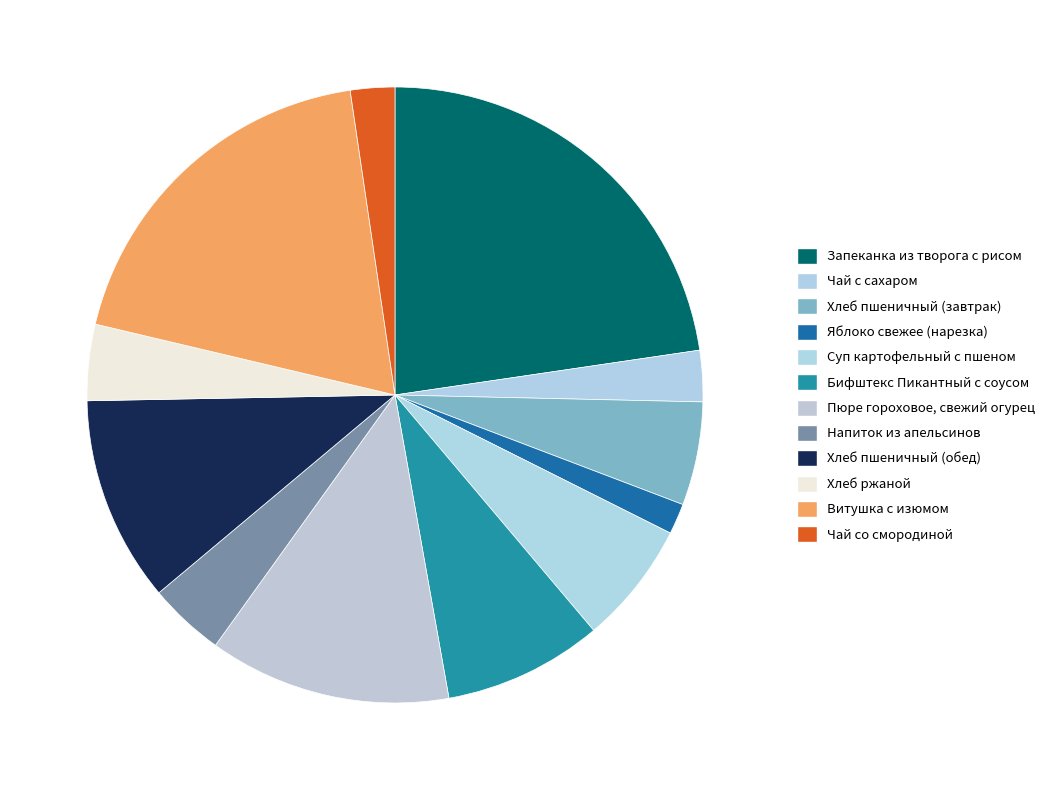

Is it true that Суп картофельный с пшеном is 1% of the pie?

False